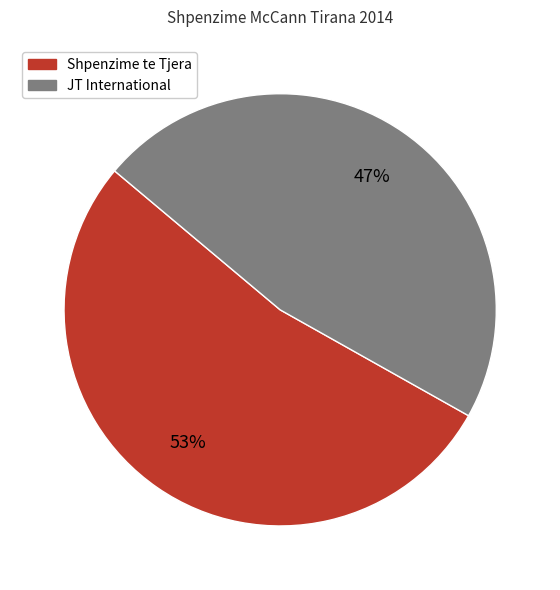

To the nearest percent, what is the average slice percentage?

50%